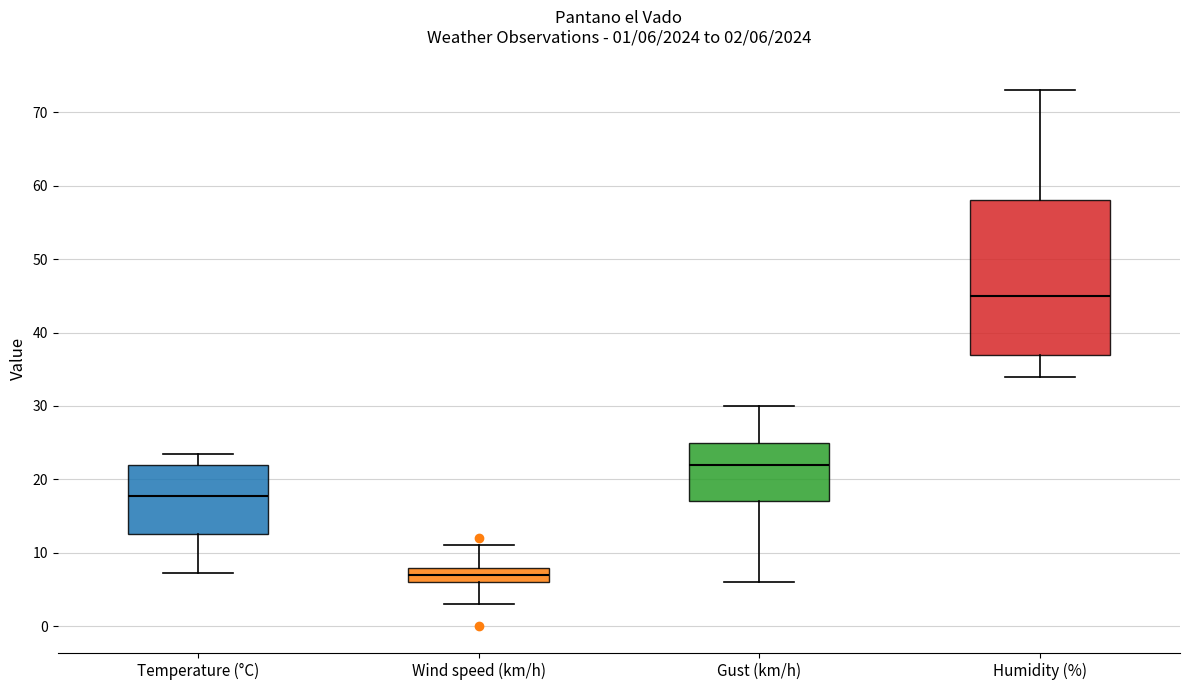

Which box is the tallest, from its lower edge to its upper edge?

Humidity (%)